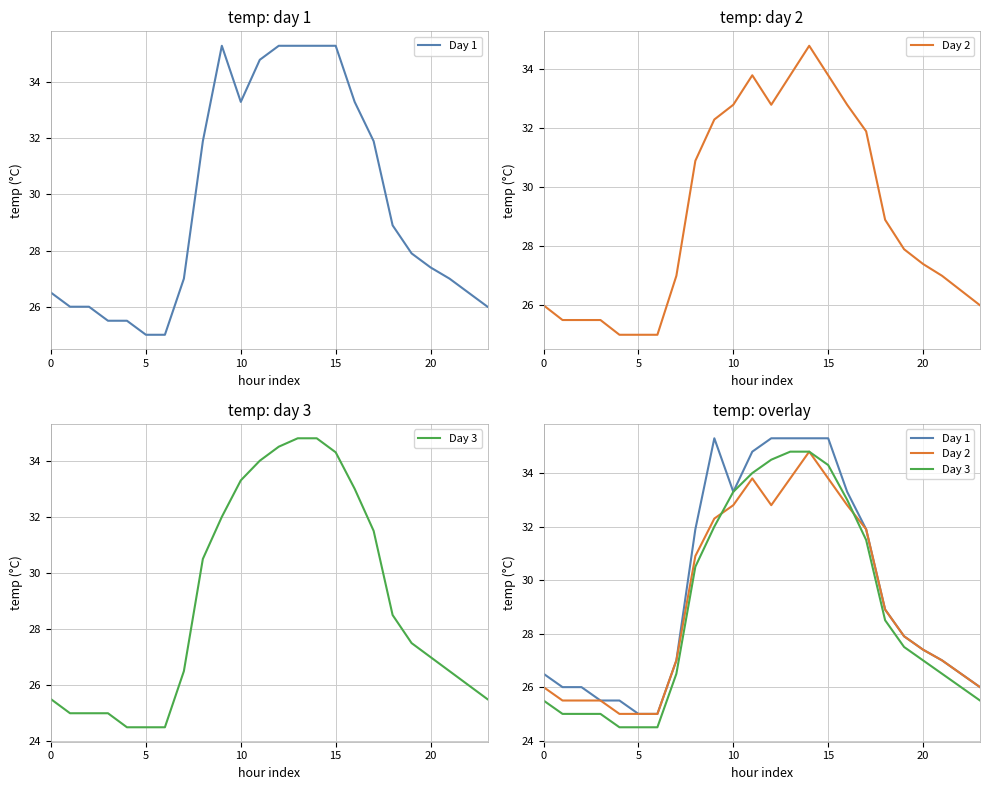

What is the difference between the maximum and minimum values in the Day 2 series?

9.8